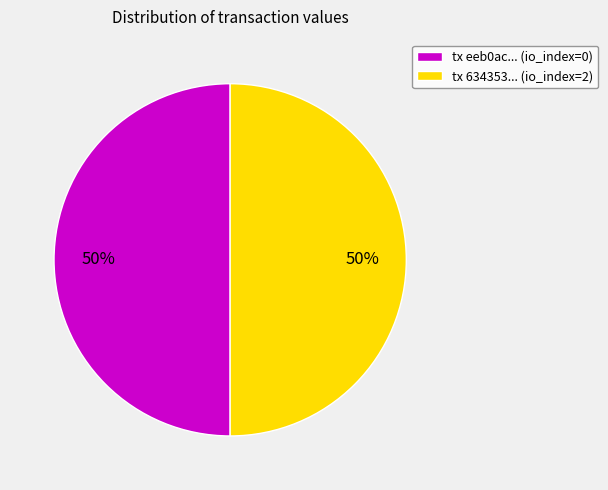

Approximately how many times larger is the value at tx 634353... (io_index=2) compared to tx eeb0ac... (io_index=0)?

1.0